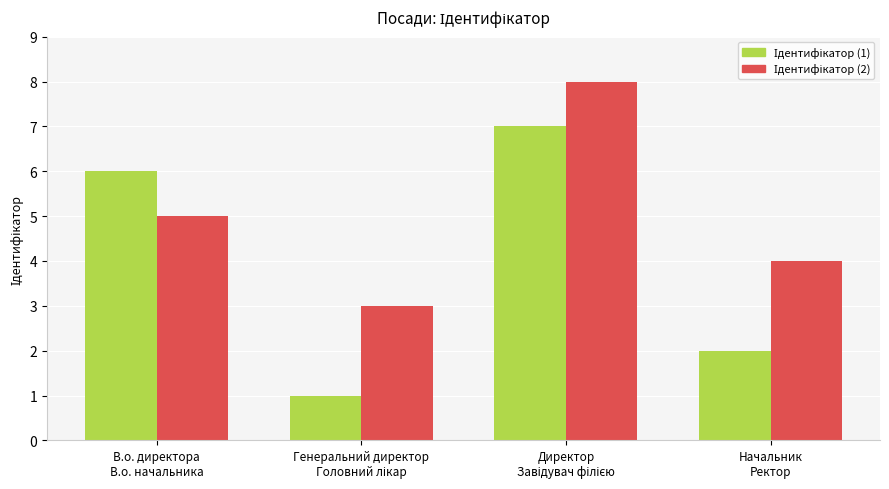

How many bars are there in each group?

2